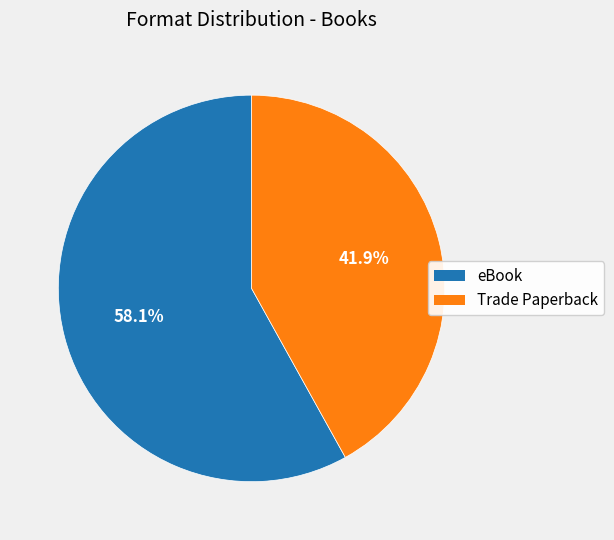

To the nearest percent, what is the difference between the largest and smallest slice percentages?

16%